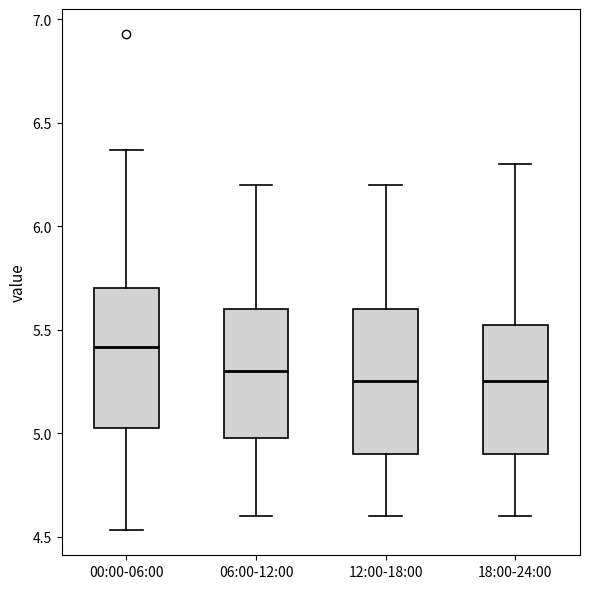

Reading left to right, transcribe this box plot: for each box, give where its median line is, the range the box spans, and where its two whiskers end, as read against the y-axis. The values are not printed on the chart, so give them approximately, as read against the axis.

00:00-06:00: median 5.40, box 5.05 to 5.70, whiskers 4.55 to 6.35
06:00-12:00: median 5.30, box 5.00 to 5.60, whiskers 4.60 to 6.20
12:00-18:00: median 5.25, box 4.90 to 5.60, whiskers 4.60 to 6.20
18:00-24:00: median 5.25, box 4.90 to 5.55, whiskers 4.60 to 6.30